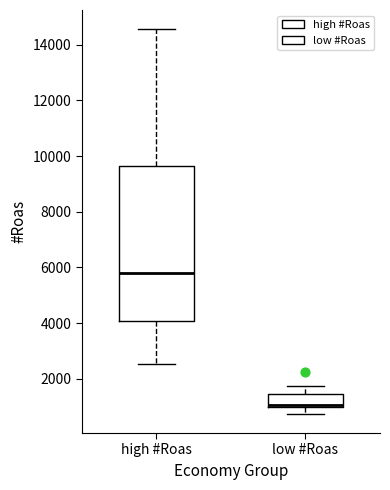

Reading left to right, transcribe this box plot: for each box, give where its median line is, the range the box spans, and where its two whiskers end, as read against the y-axis. The values are not printed on the chart, so give them approximately, as read against the axis.

high #Roas: median 5800, box 4000 to 9600, whiskers 2600 to 14600
low #Roas: median 1000 (just above the box's lower edge), box 1000 to 1400, whiskers 800 to 1800